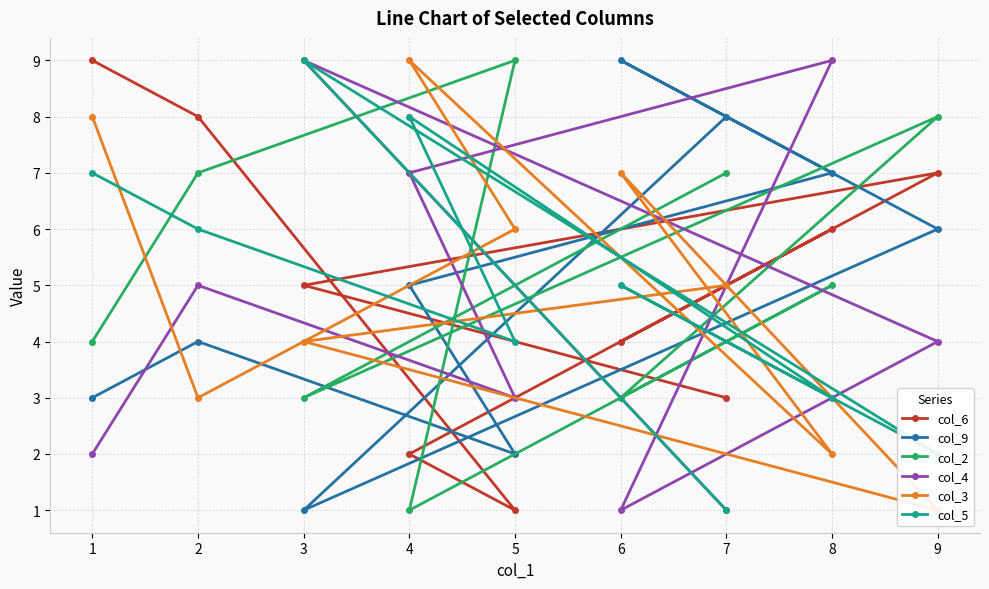

What is the difference between the maximum and second lowest values in the col_6 series?

7